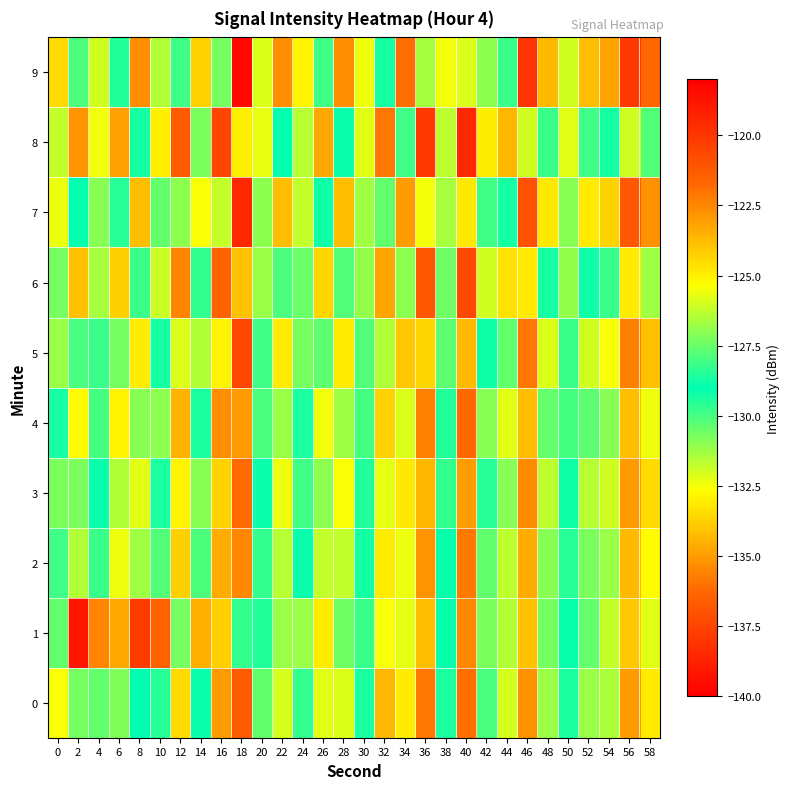

At which category does the chart reach its minimum across all series?

2